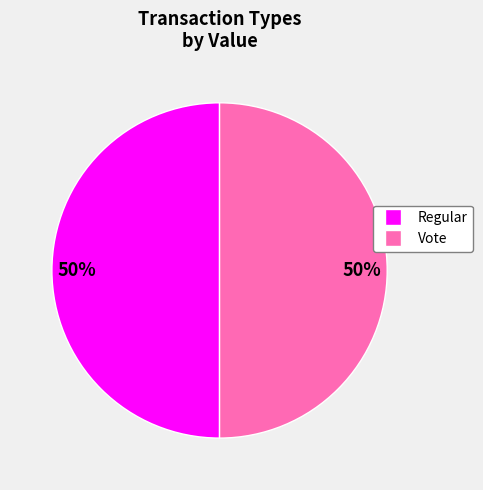

To the nearest percent, what is the difference between the Vote and Regular slice percentages?

0%